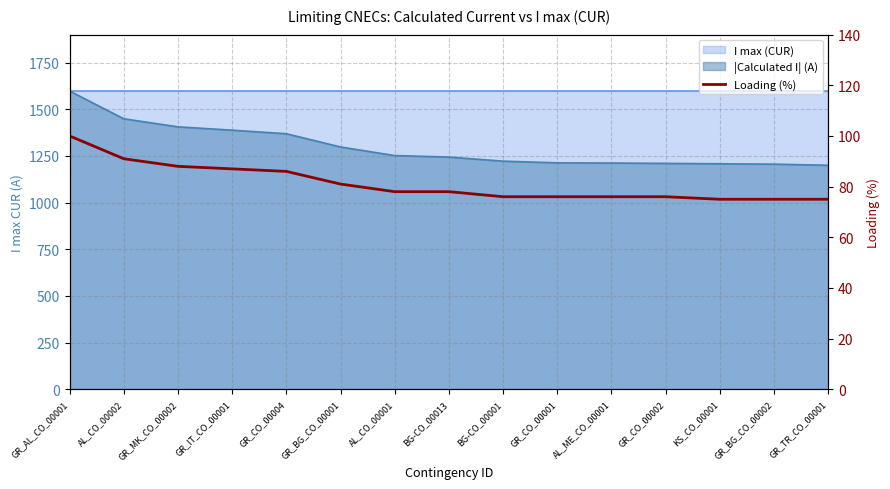

The chart shows a value of 111 at GR_BG_CO_00001. True or false?

False